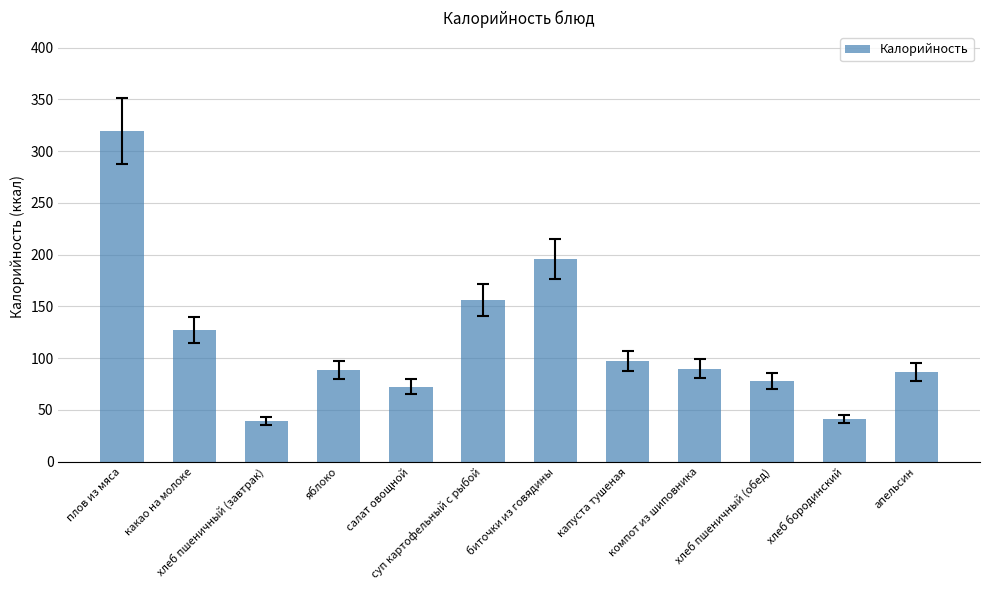

What is the maximum value shown in the chart?

319.3